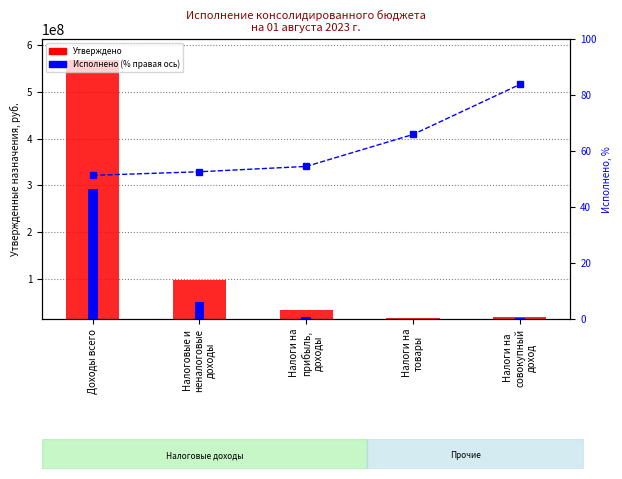

The % исполнения series shows 17.3 at Доходы всего. True or false?

False